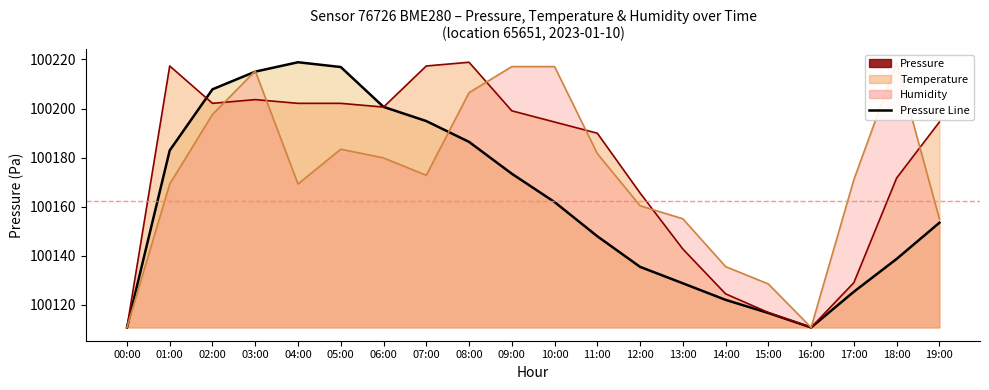

At which label does humidity reach its peak?

18:00